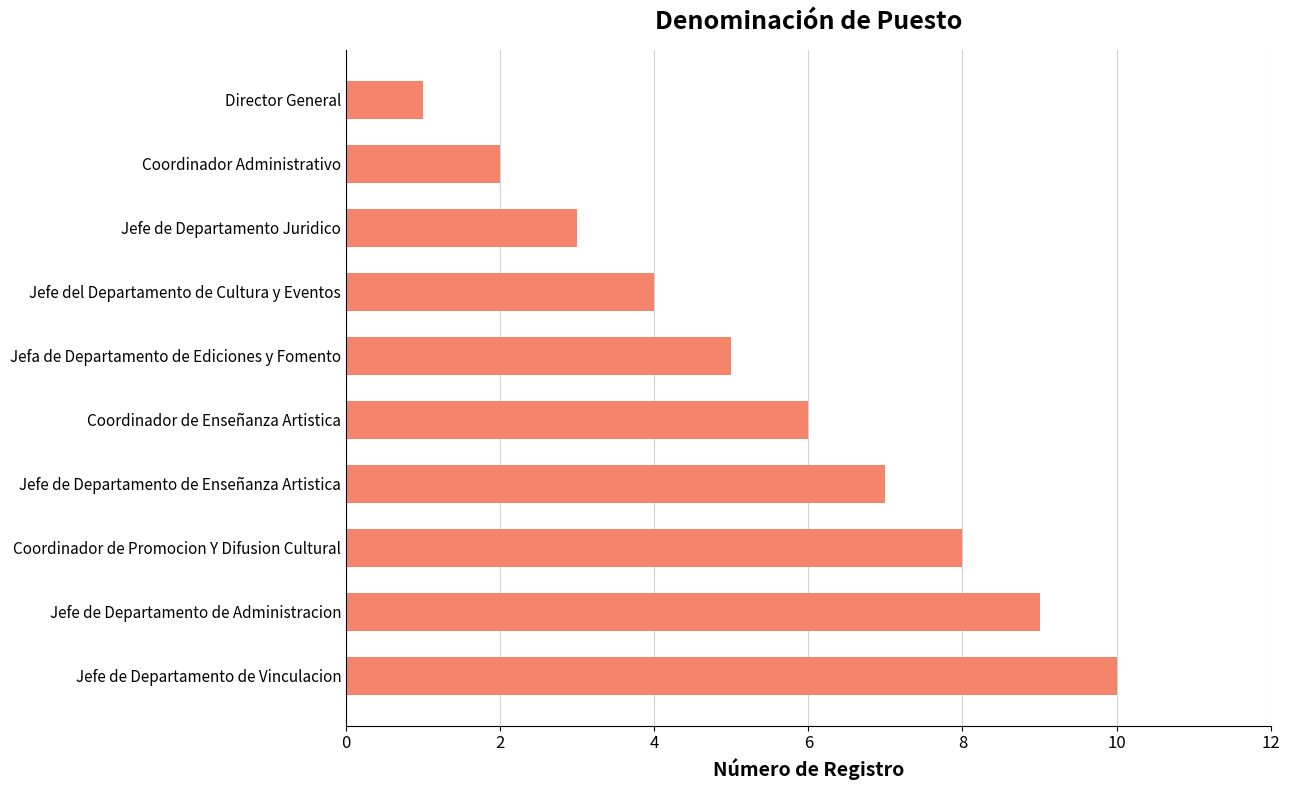

The chart shows a value of 4 at Jefe de Departamento Juridico. True or false?

False